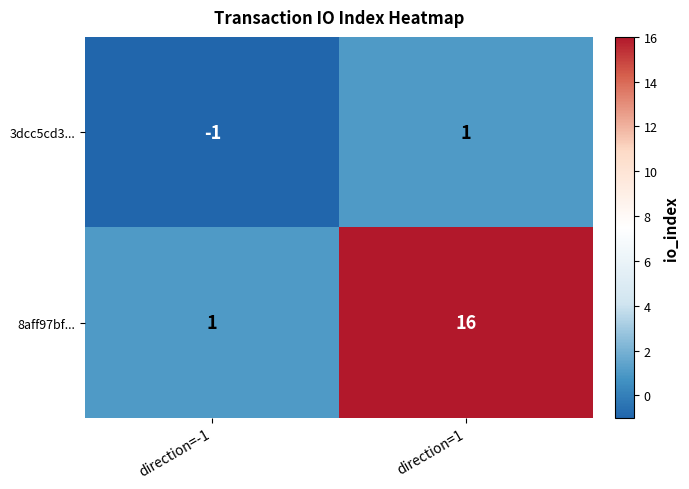

List the series in order of their overall mean, highest first.

8aff97bf..., 3dcc5cd3...